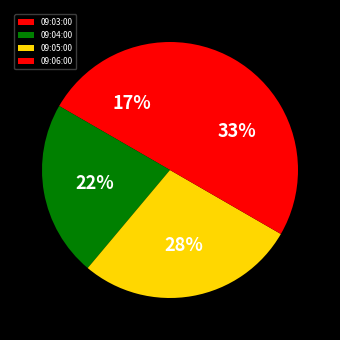

The 09:03:00 slice represents 22% of the pie. True or false?

False